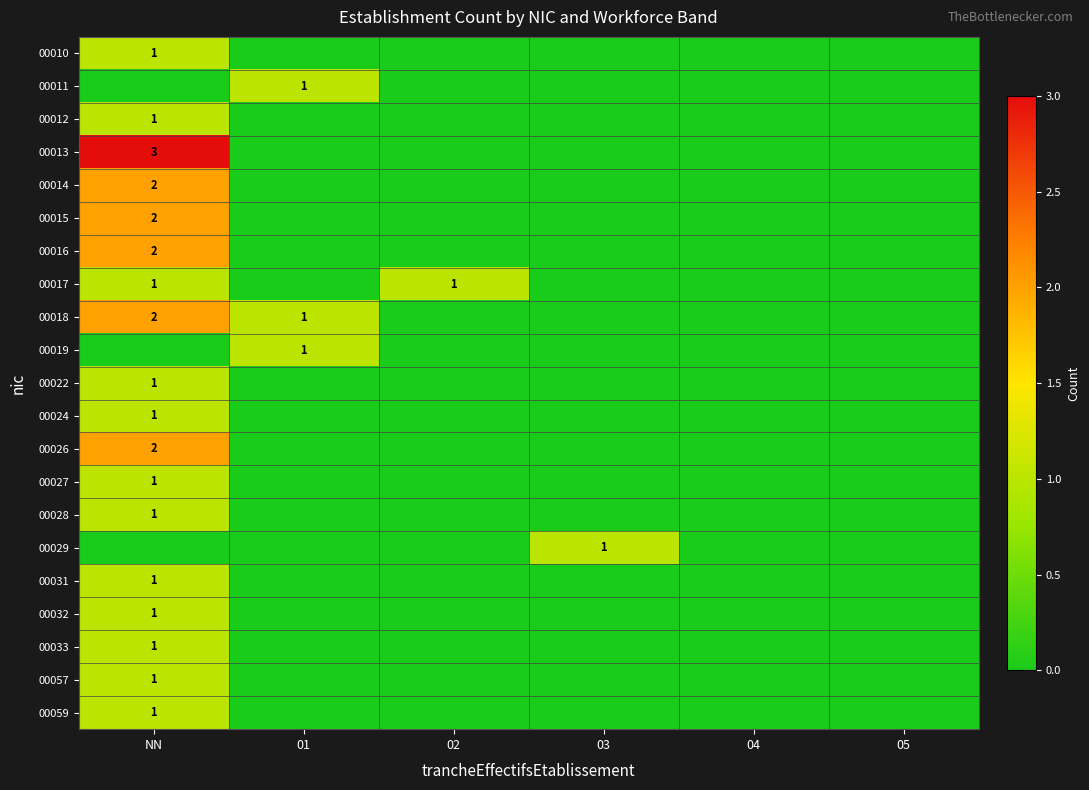

The 00026 series shows 2 at NN. True or false?

True